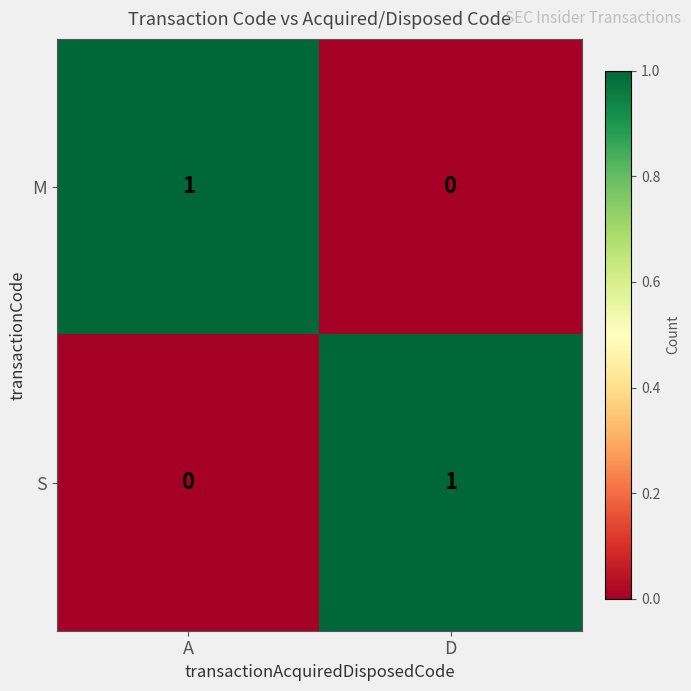

How many categories are shown in the chart?

2